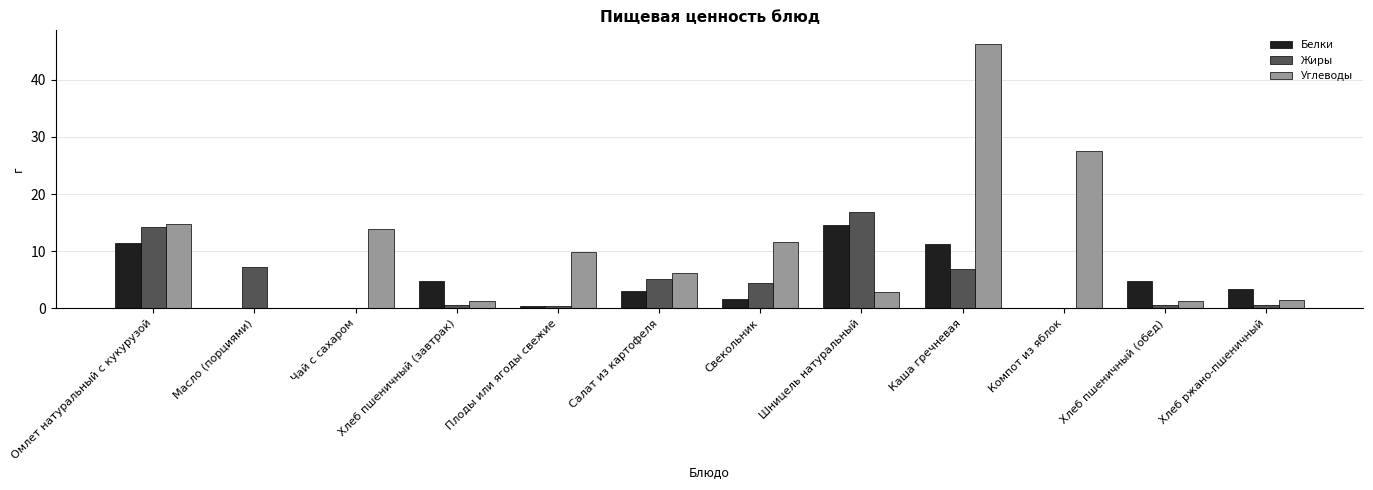

The value of Жиры at Каша гречневая is 7.0. True or false?

True